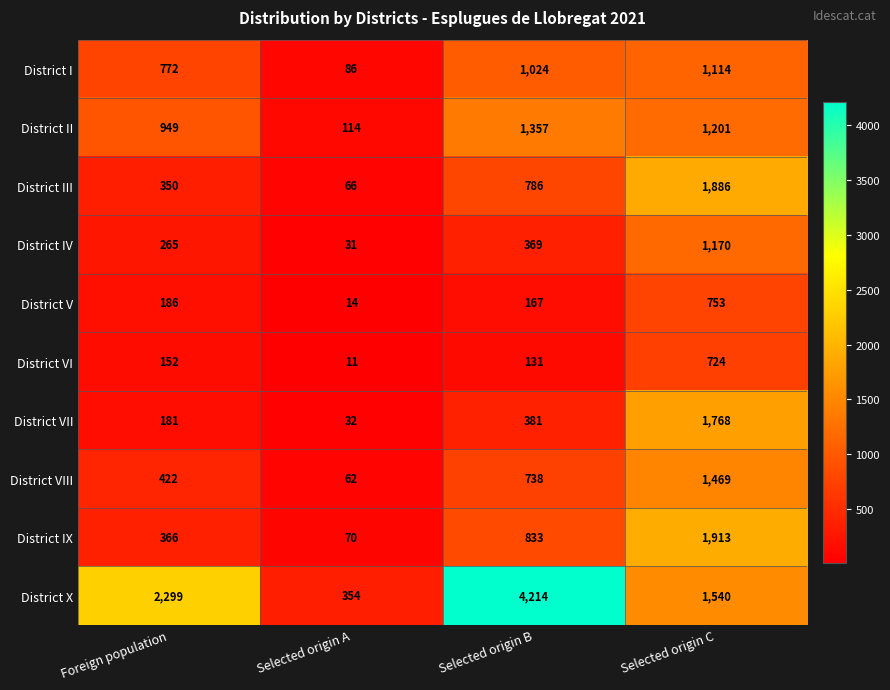

Read the District IX value at Selected origin C.

1913